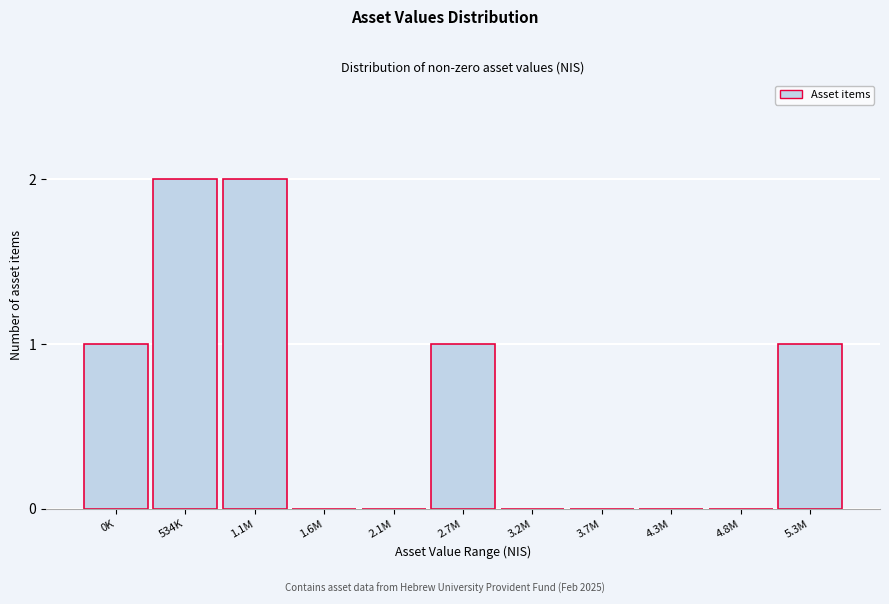

Reading left to right, what are all the values shown in this chart?

0K=1	534K=2	1.1M=2	1.6M=0	2.1M=0	2.7M=1	3.2M=0	3.7M=0	4.3M=0	4.8M=0	5.3M=1